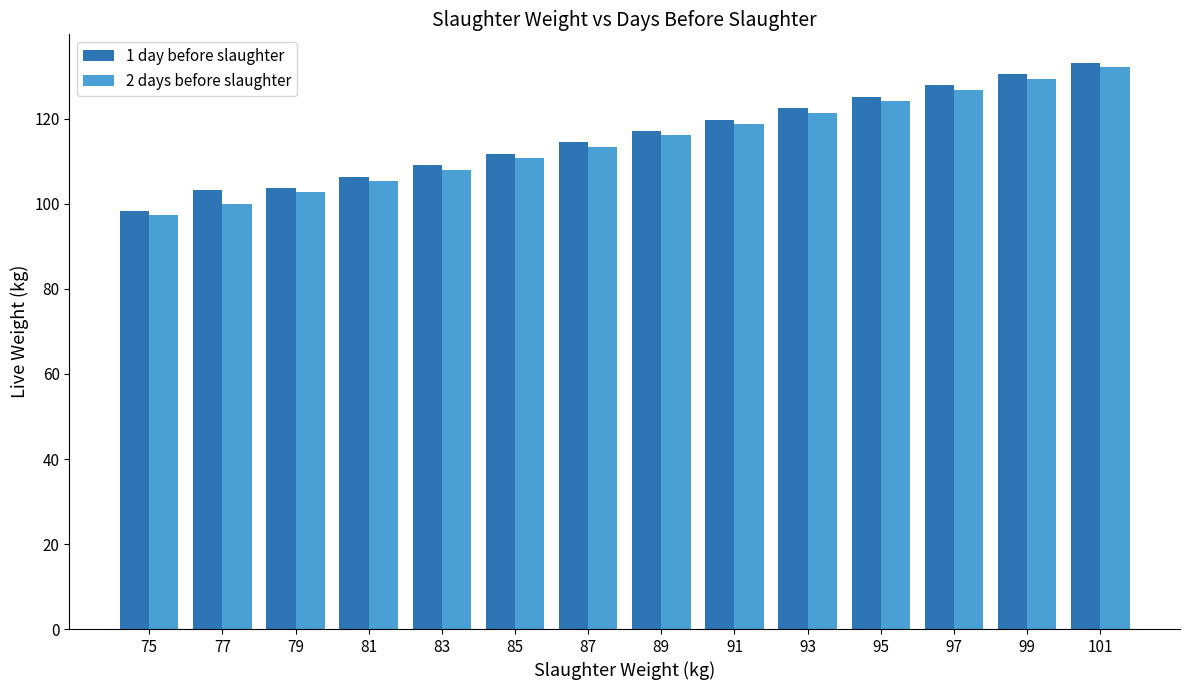

What is the highest value of the 2 days before slaughter series?

132.2